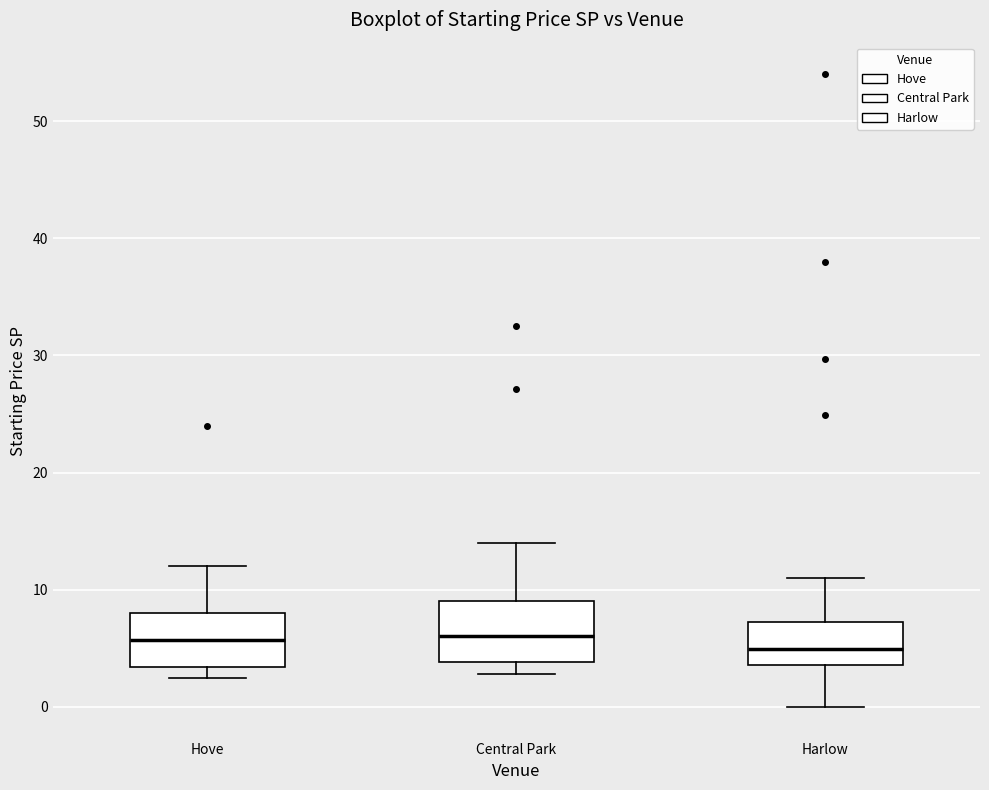

Where does the upper whisker of the box for Hove end on the y-axis? The values are not printed on the chart, so give them approximately, as read against the axis.

12